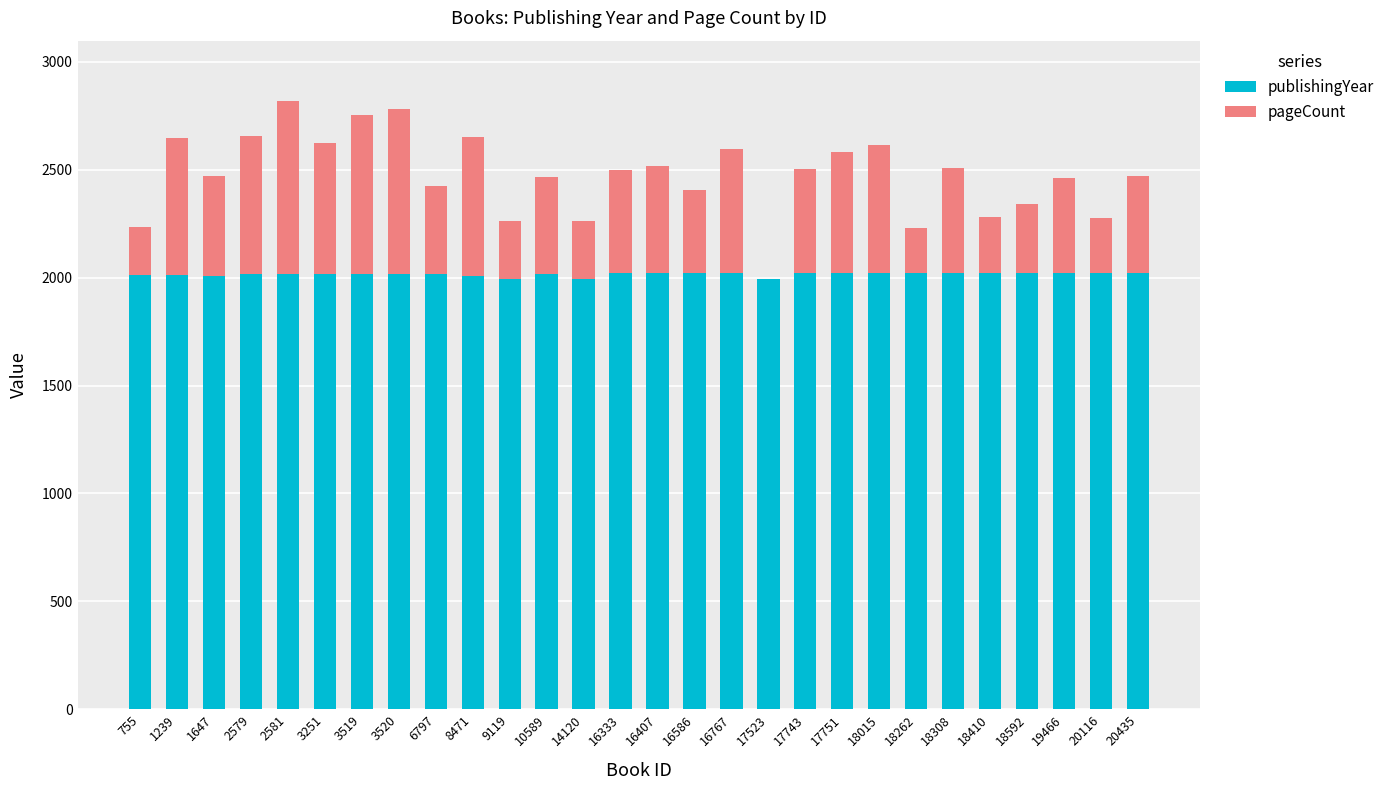

What is the total value across all series at 10589?

2466